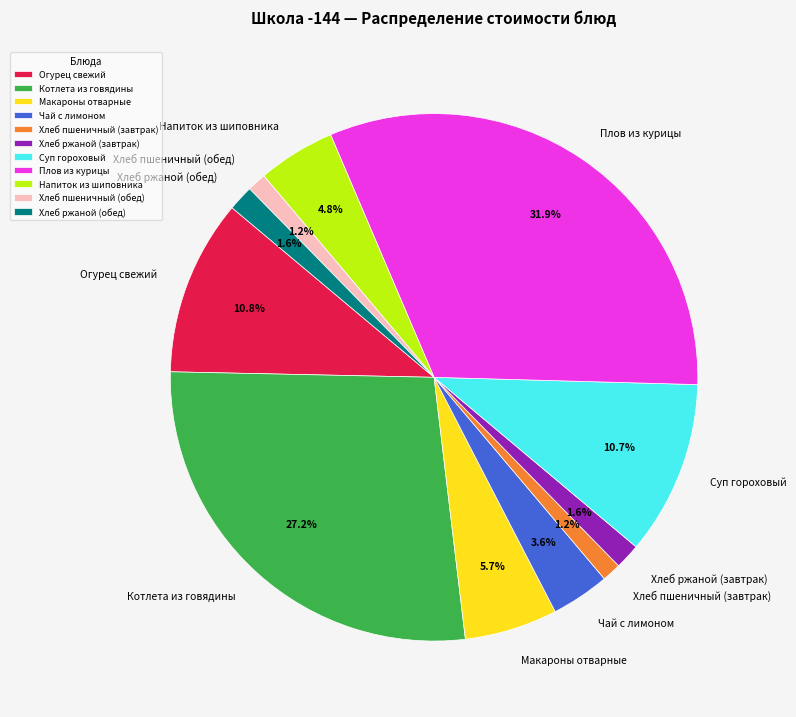

Which slice is the largest?

Плов из курицы